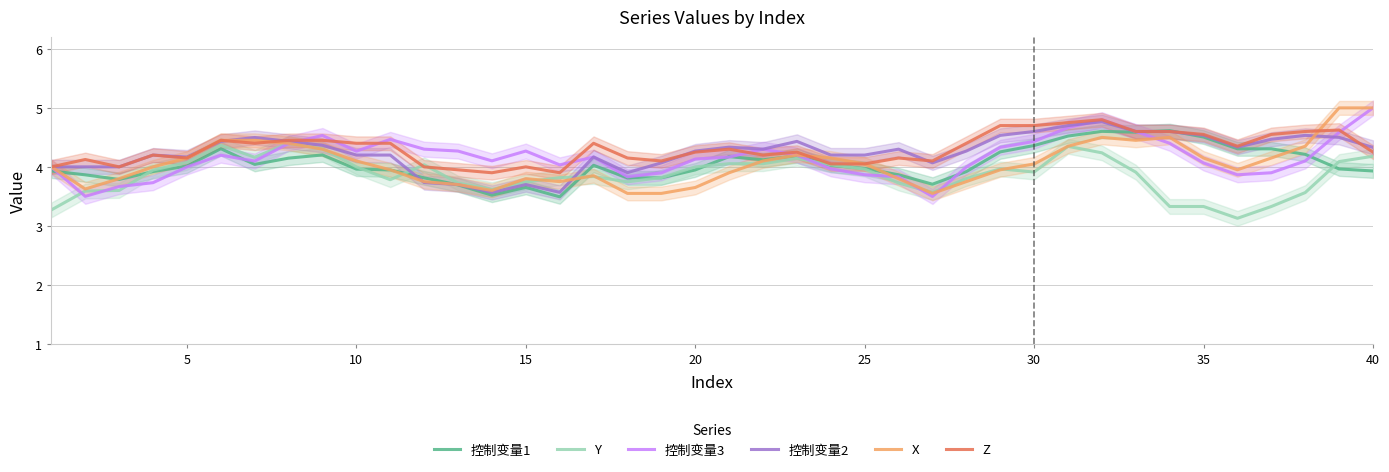

In 控制变量1, how many points are higher than both neighbors (excluding endpoints)?

8